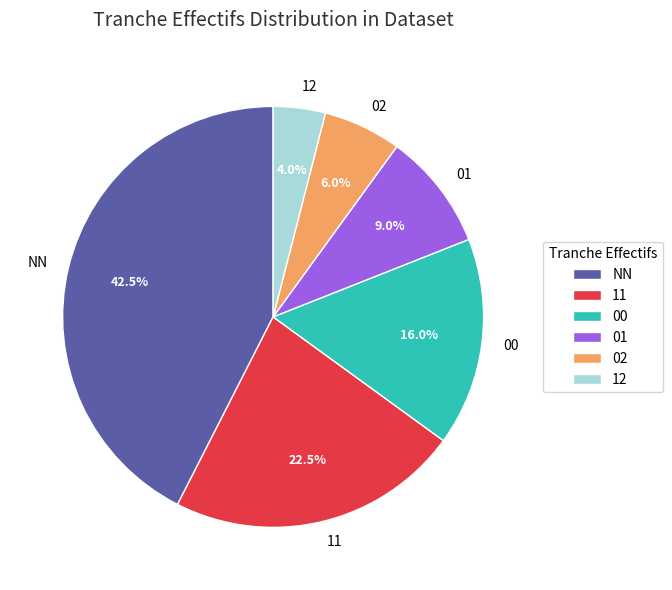

How many segments does this pie chart have?

6